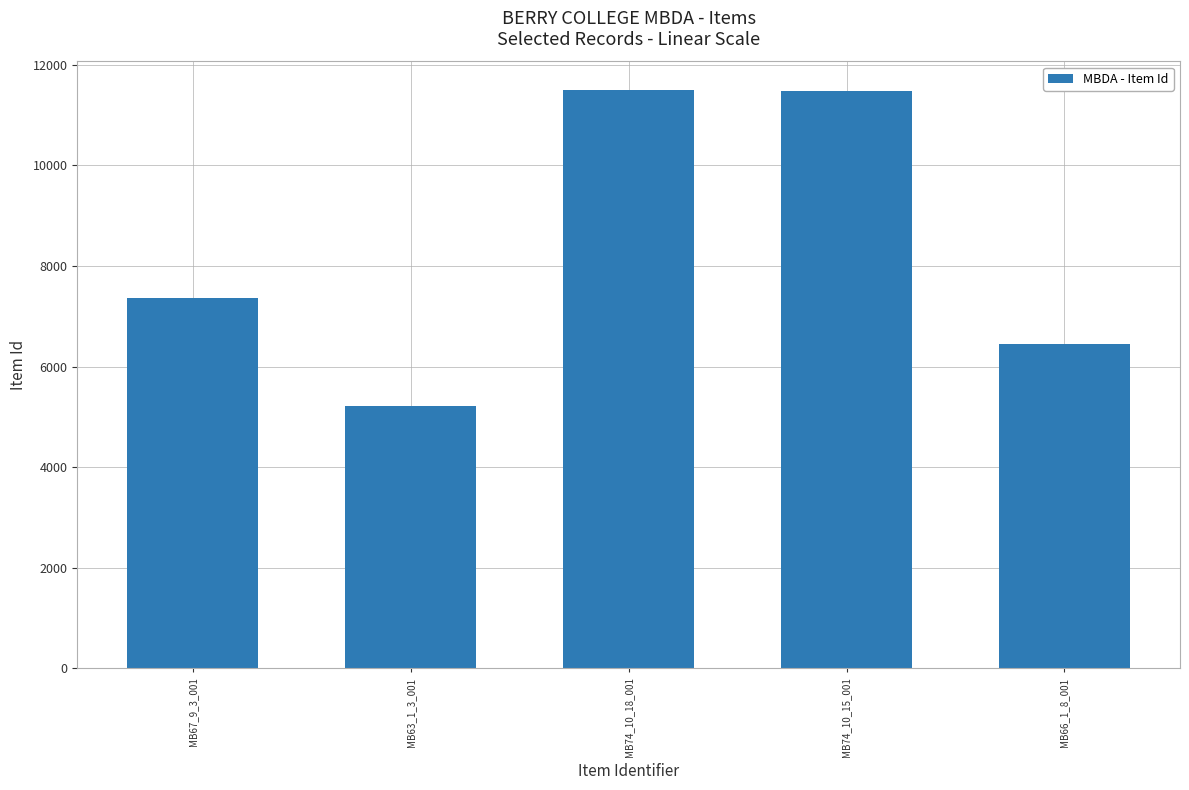

What is the minimum value shown in the chart?

5223